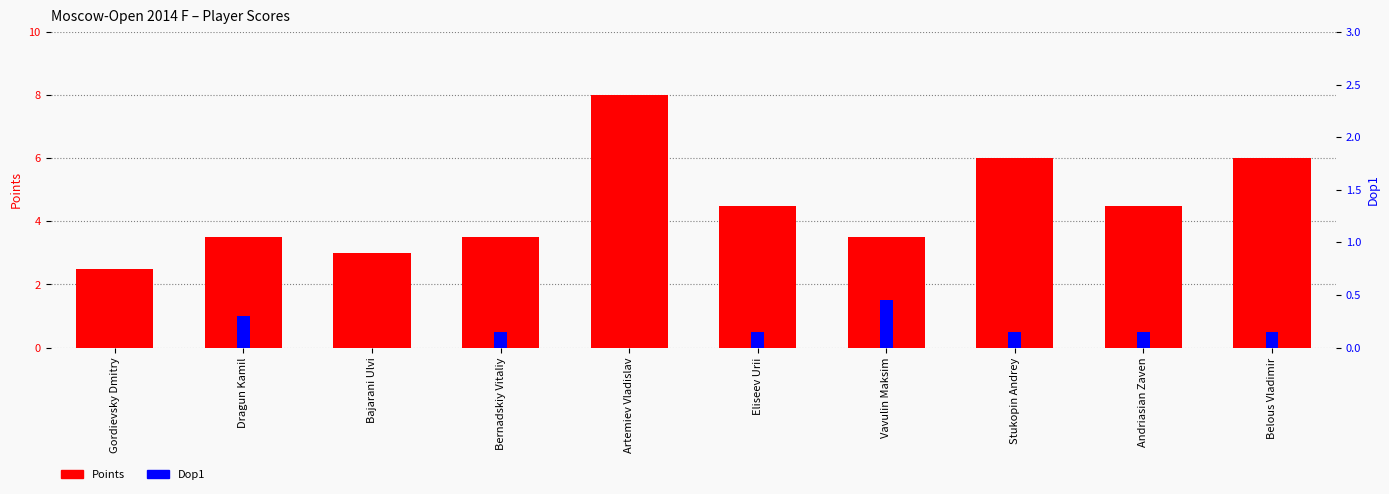

Read the Points value at Artemiev Vladislav.

8.0